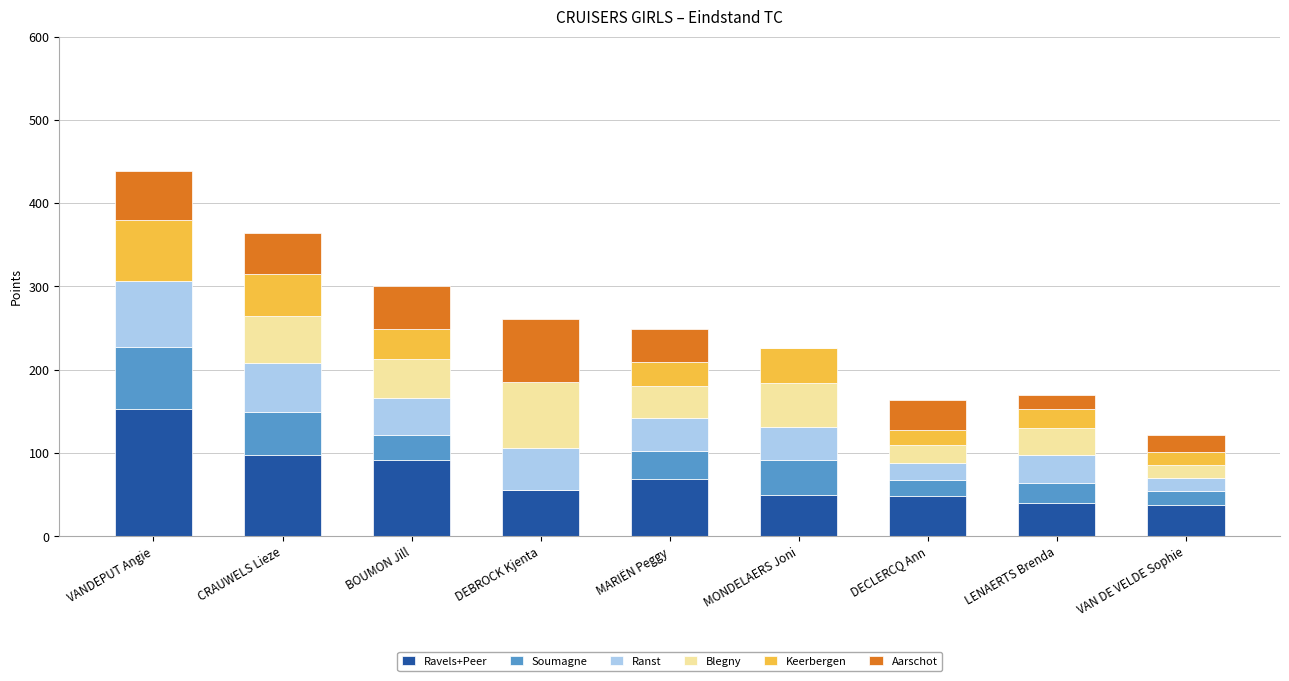

What is the total value across all series at DEBROCK Kjenta?

261